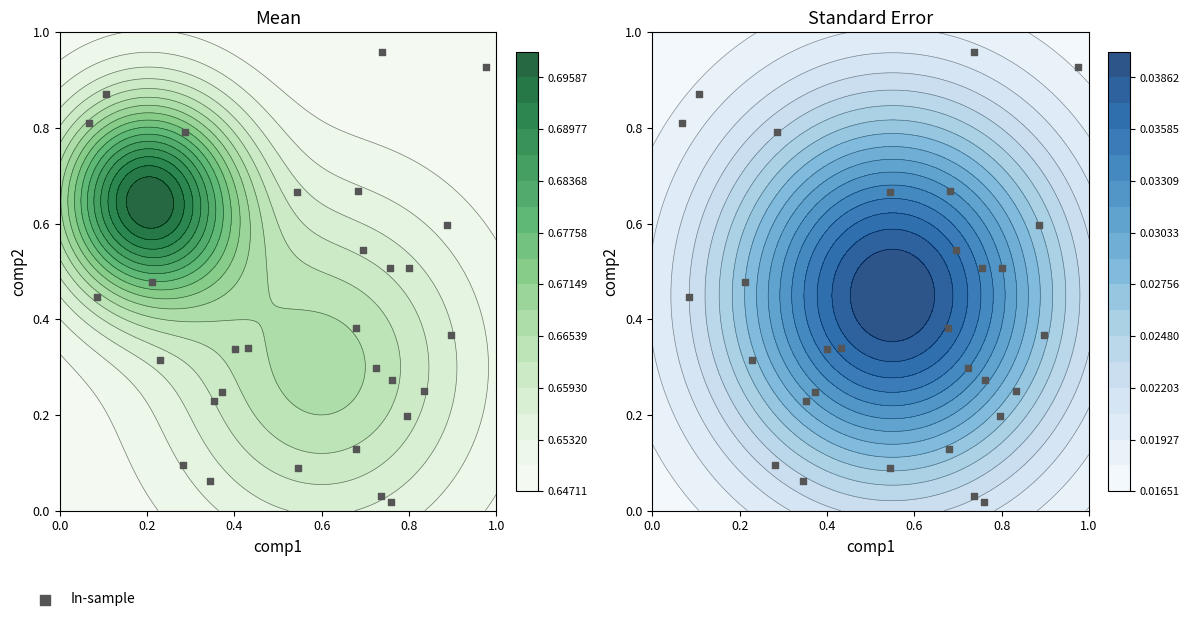

Is it true that the value at 16 is 0.2?

False